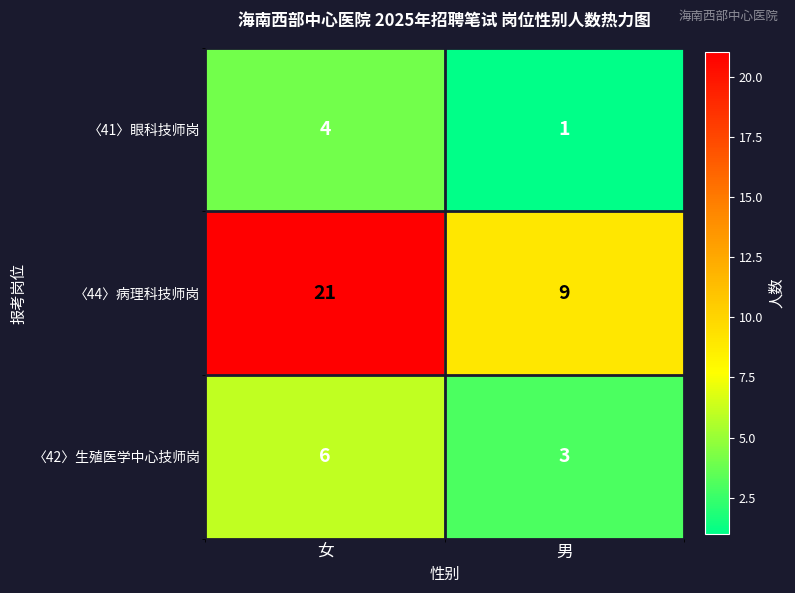

List the series in order of their peak value, highest first.

〈44〉病理科技师岗, 〈42〉生殖医学中心技师岗, 〈41〉眼科技师岗